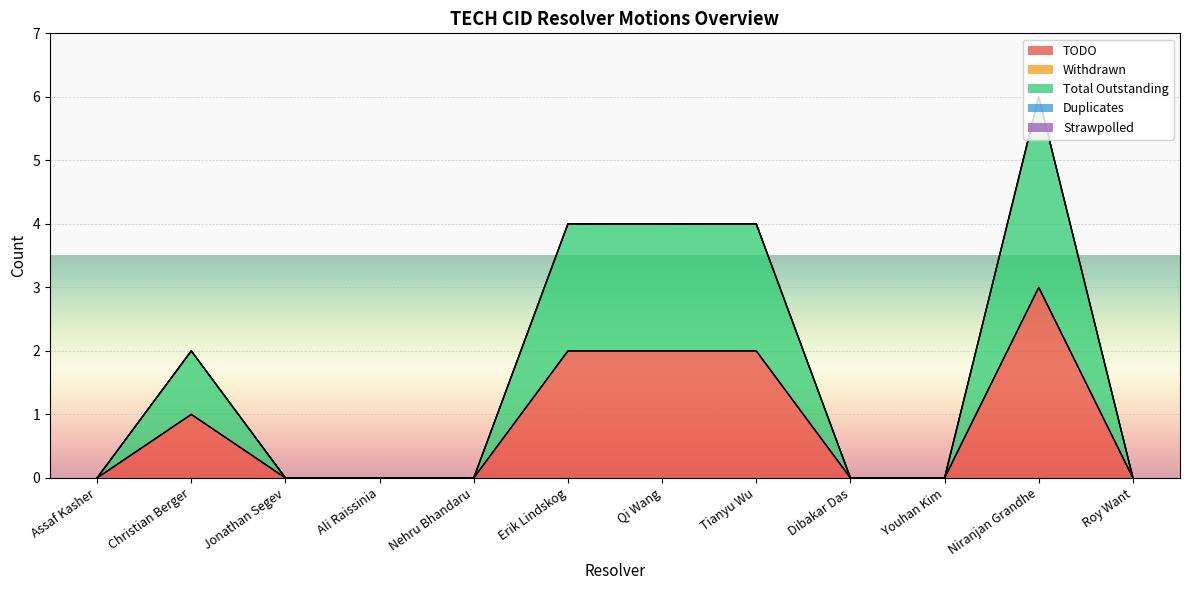

Where is the first local maximum for TODO?

Christian Berger